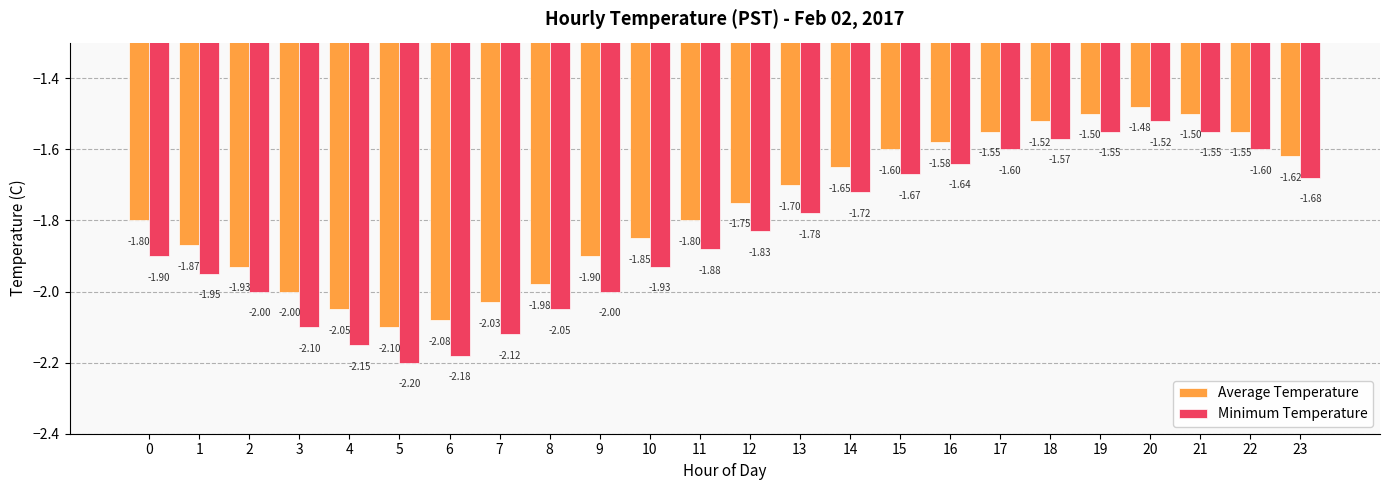

At which label does Minimum Temperature reach its peak?

20